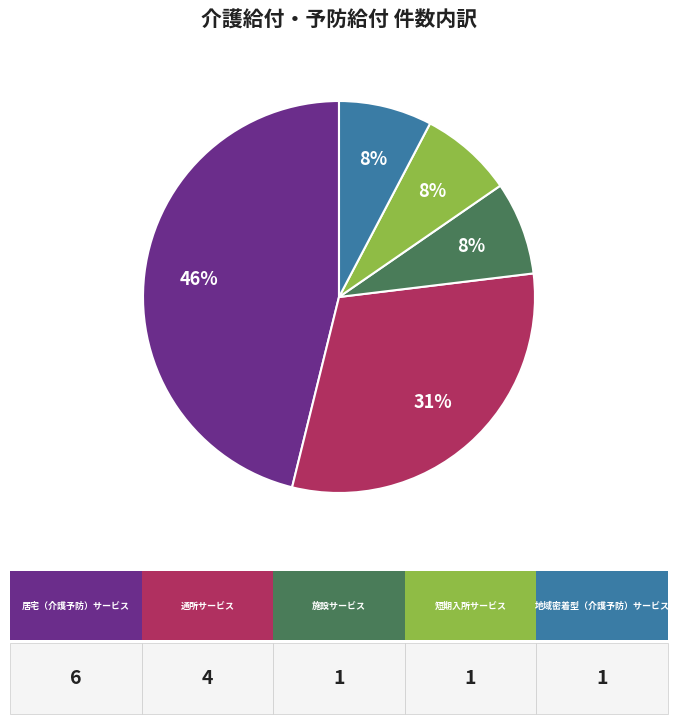

Count the number of slices in the pie.

5